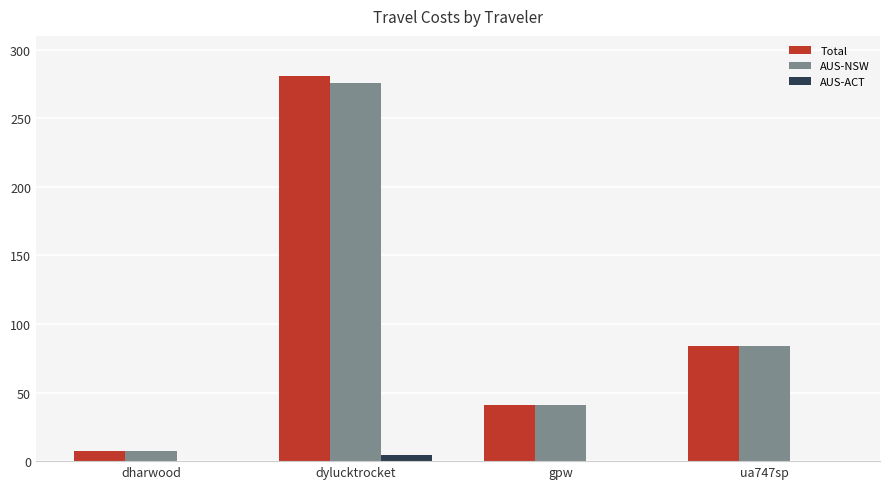

What is the difference between the Total values at ua747sp and gpw?

43.6